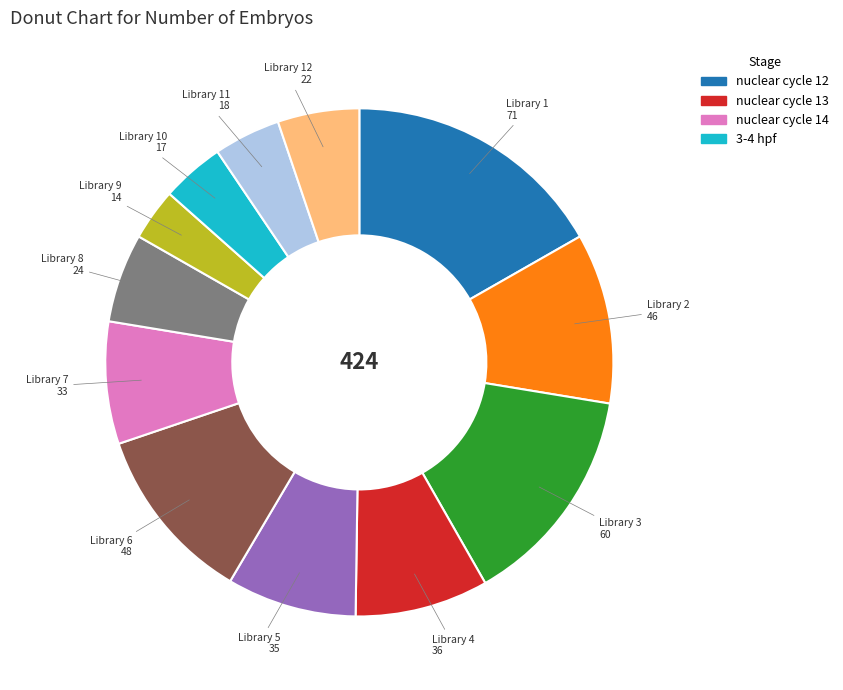

Is there a majority slice in this chart?

No